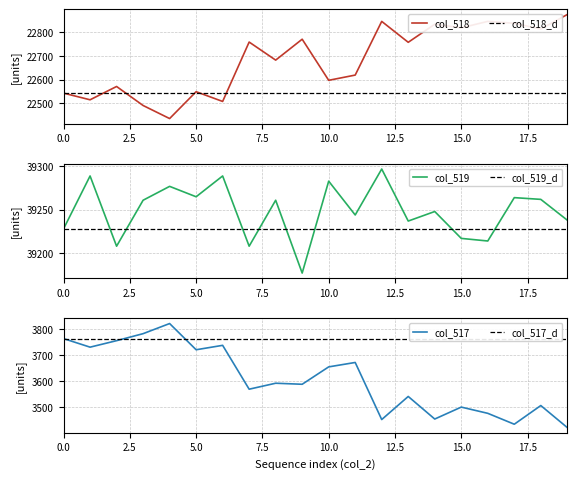

Is it true that col_518_d equals 22543 at 15.0?

True